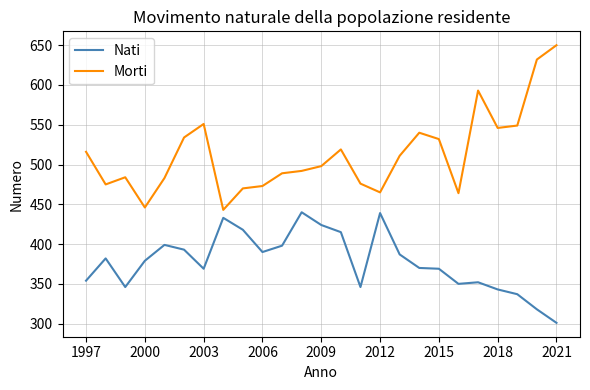

True or false: Morti and Nati intersect in this chart.

False